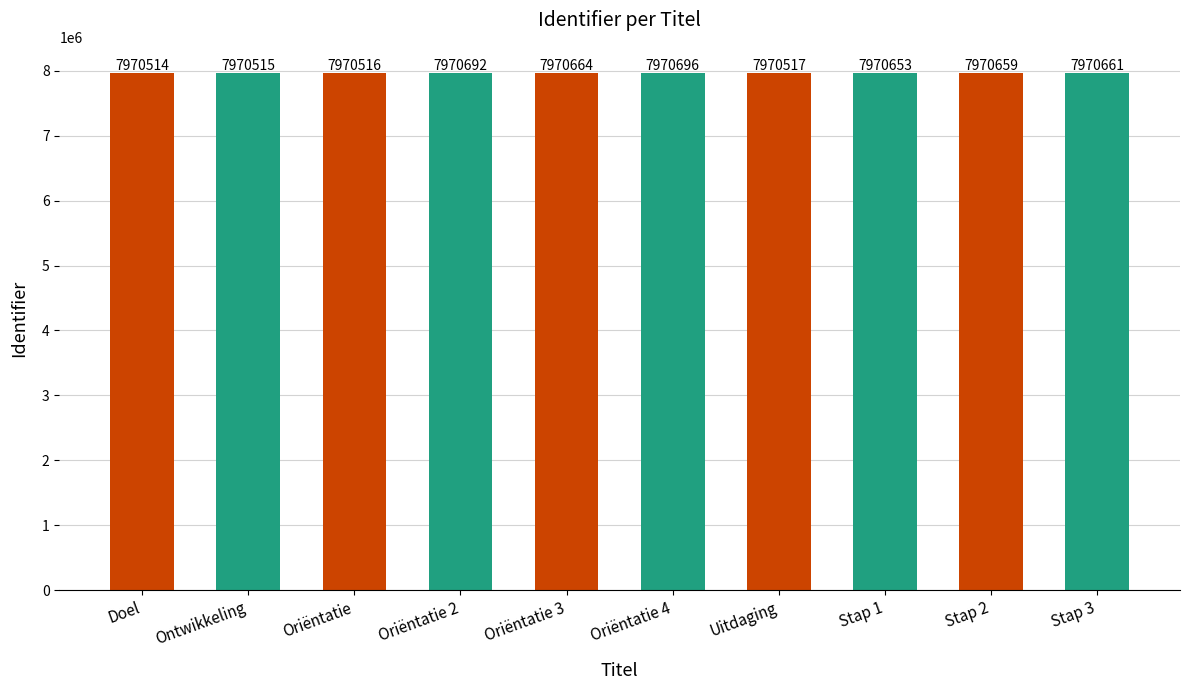

Between Oriëntatie 4 and Ontwikkeling, which is larger?

Oriëntatie 4